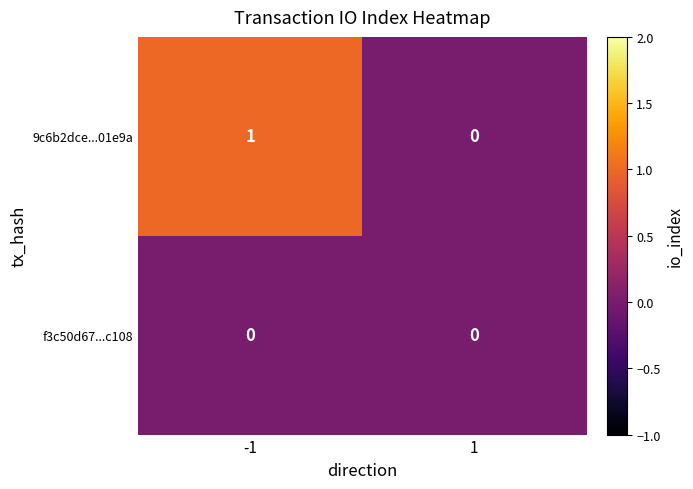

Between -1 and 1, which series saw the biggest shift?

9c6b2dce...01e9a